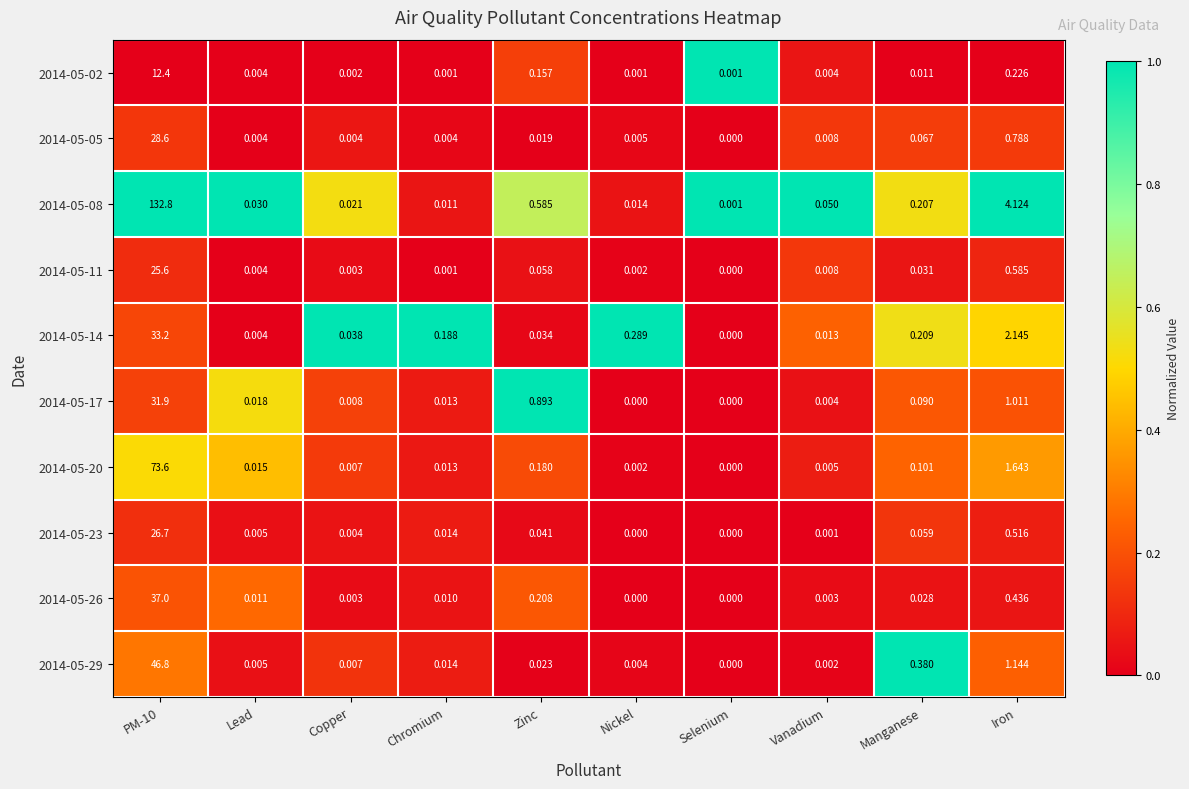

Is the value of 2014-05-23 at Selenium greater than the value of 2014-05-26 at Zinc?

No